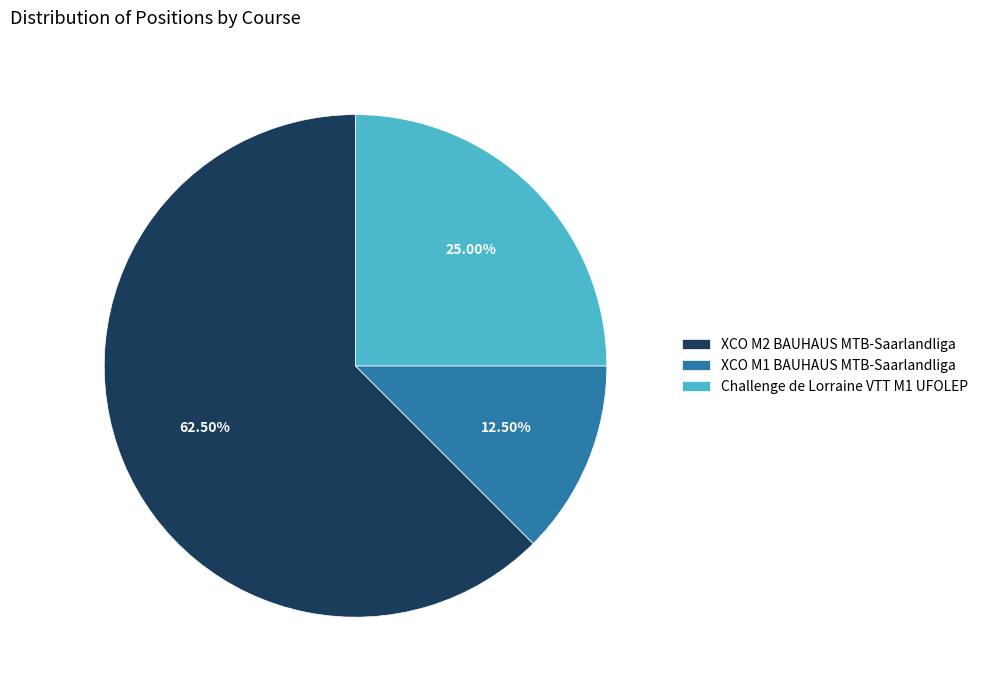

Which has a higher value, XCO M2 BAUHAUS MTB-Saarlandliga or XCO M1 BAUHAUS MTB-Saarlandliga?

XCO M2 BAUHAUS MTB-Saarlandliga